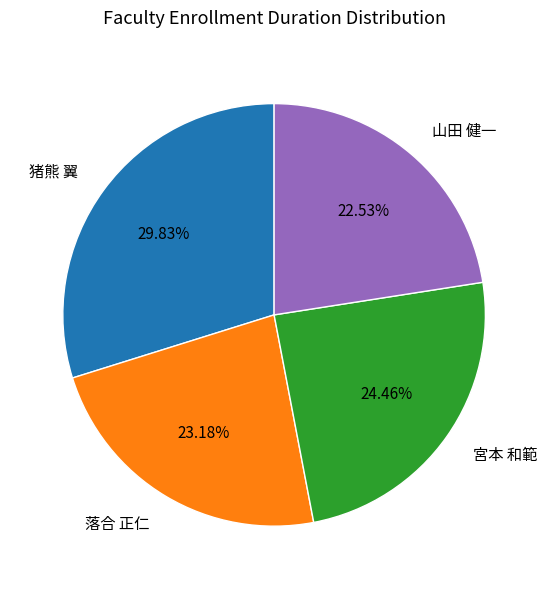

To the nearest percent, what percentage of the pie is 山田 健一?

23%